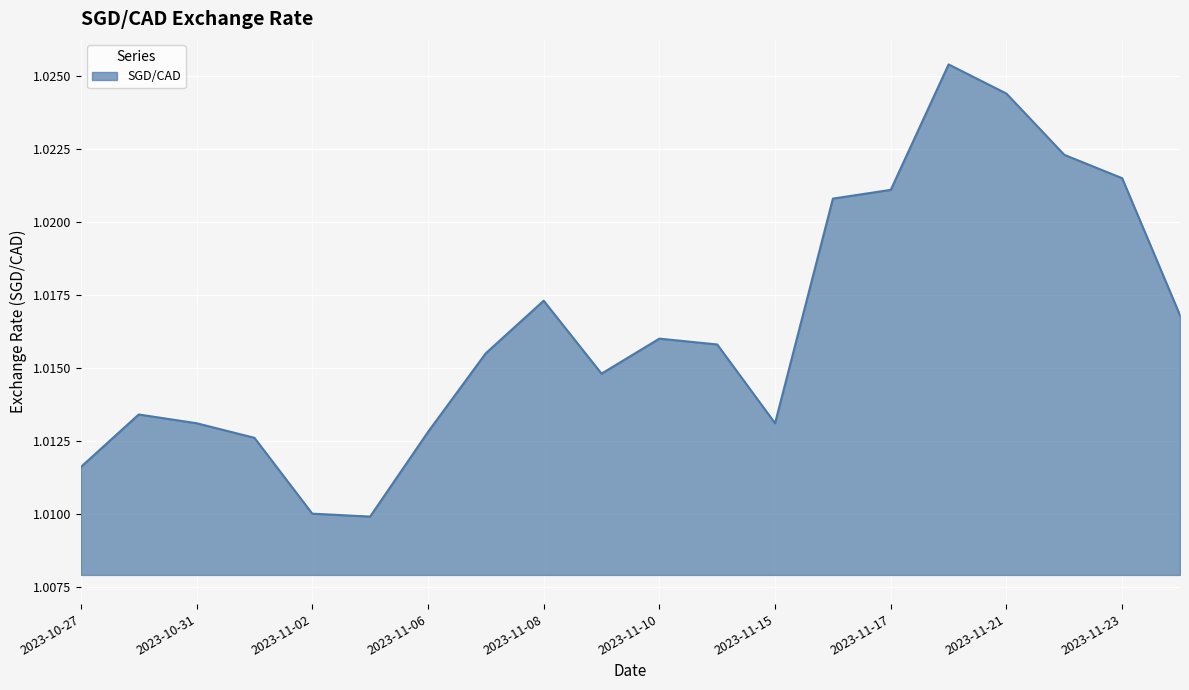

Rank the categories by value from highest to lowest.

2023-11-20, 2023-11-21, 2023-11-22, 2023-11-23, 2023-11-17, 2023-11-16, 2023-11-08, 2023-11-24, 2023-11-10, 2023-11-14, 2023-11-07, 2023-11-09, 2023-10-30, 2023-10-31, 2023-11-15, 2023-11-06, 2023-11-01, 2023-10-27, 2023-11-02, 2023-11-03